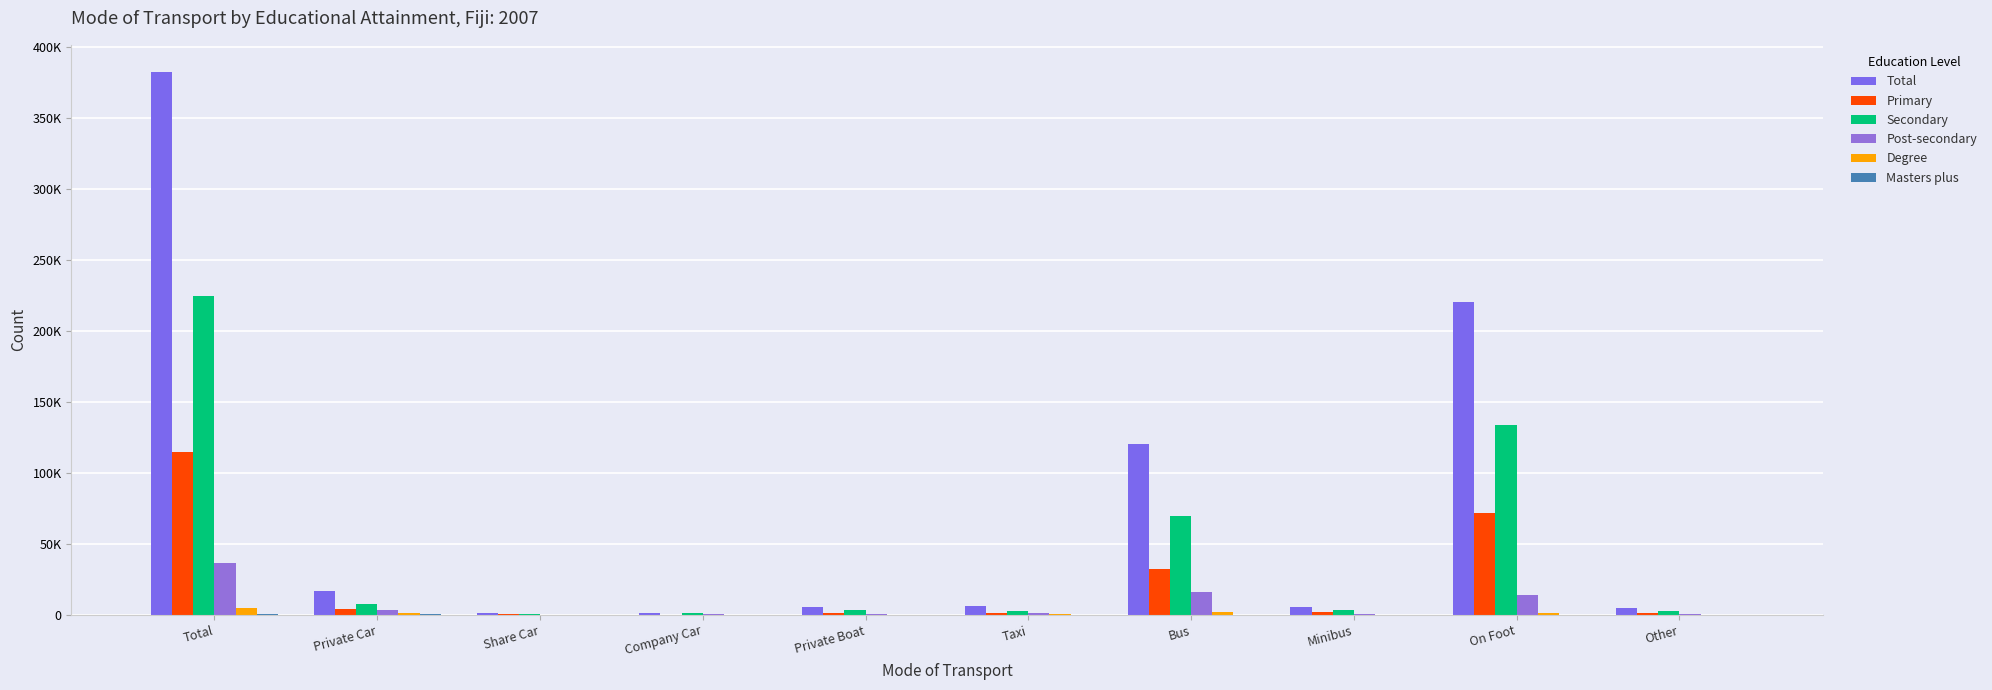

What is the greatest value displayed?

382390